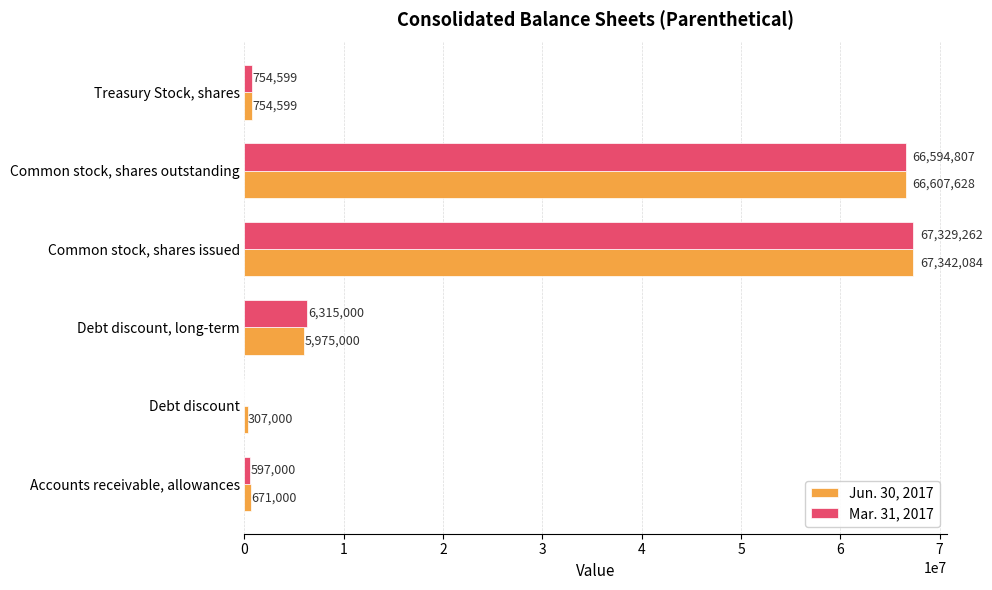

At which label does Mar. 31, 2017 reach its peak?

Common stock, shares issued